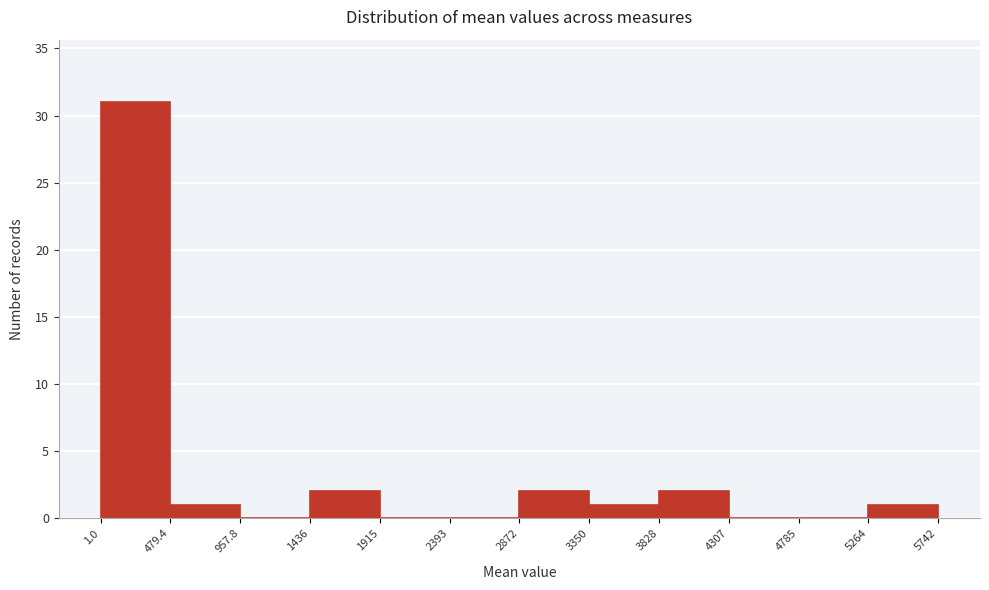

How tall is the bar that spans 3350 to 3828 on the x-axis? The values are not printed on the chart, so give them approximately, as read against the axis.

1